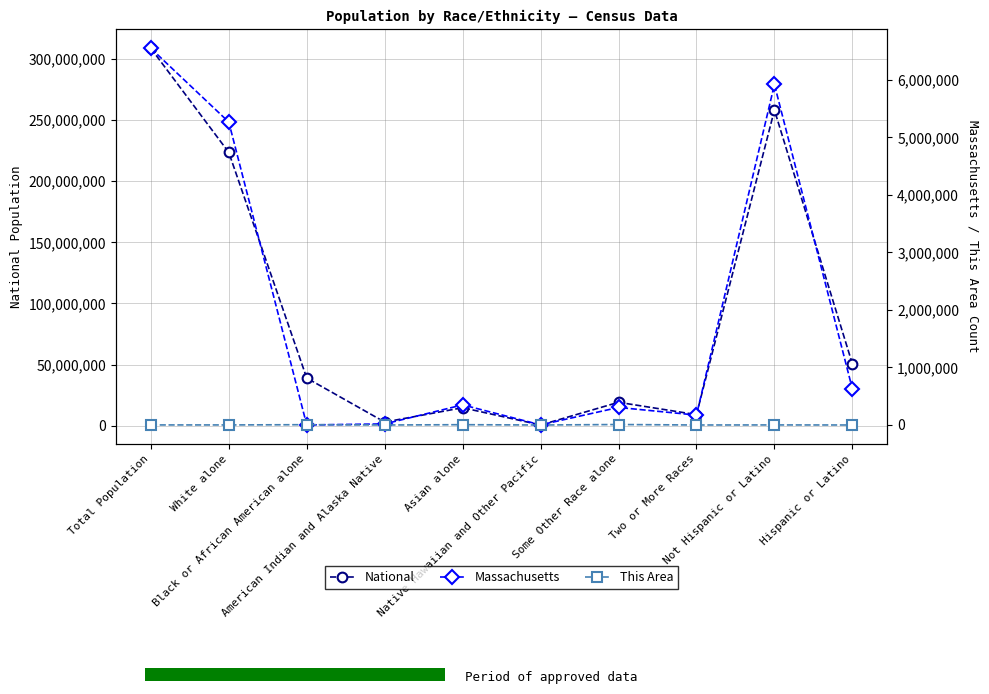

Is it true that Massachusetts equals 349768 at Asian alone?

True